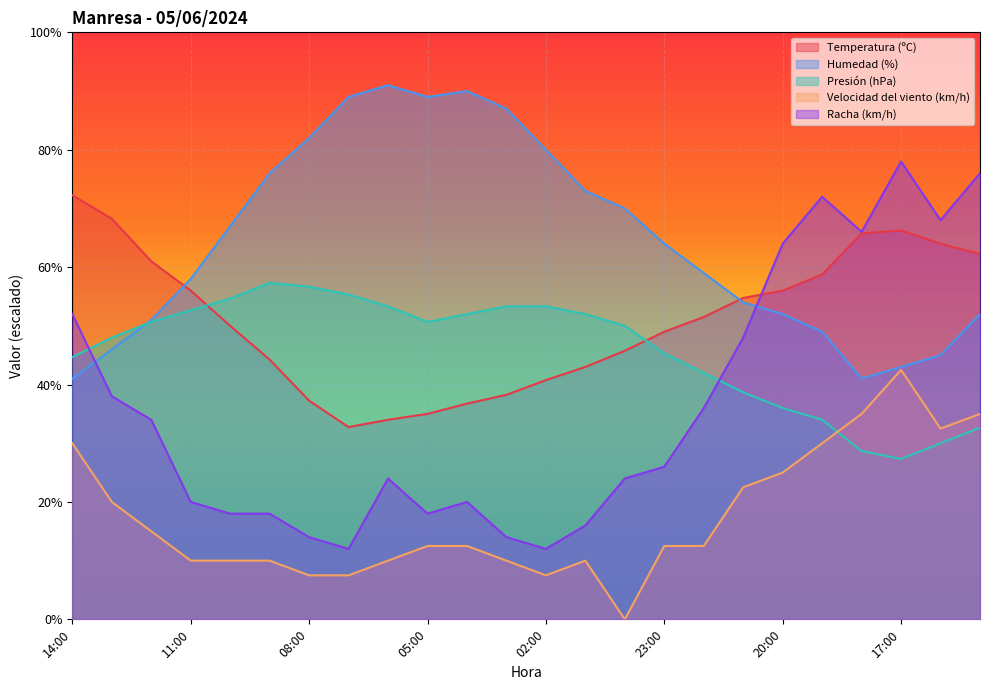

Rank the series by their maximum value, from lowest to highest.

Velocidad del viento (km/h), Presión (hPa), Temperatura (ºC), Racha (km/h), Humedad (%)